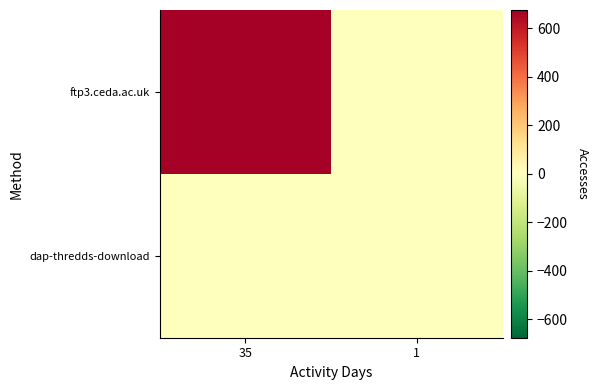

At 1, list the series in order from largest to smallest.

dap-thredds-download, ftp3.ceda.ac.uk